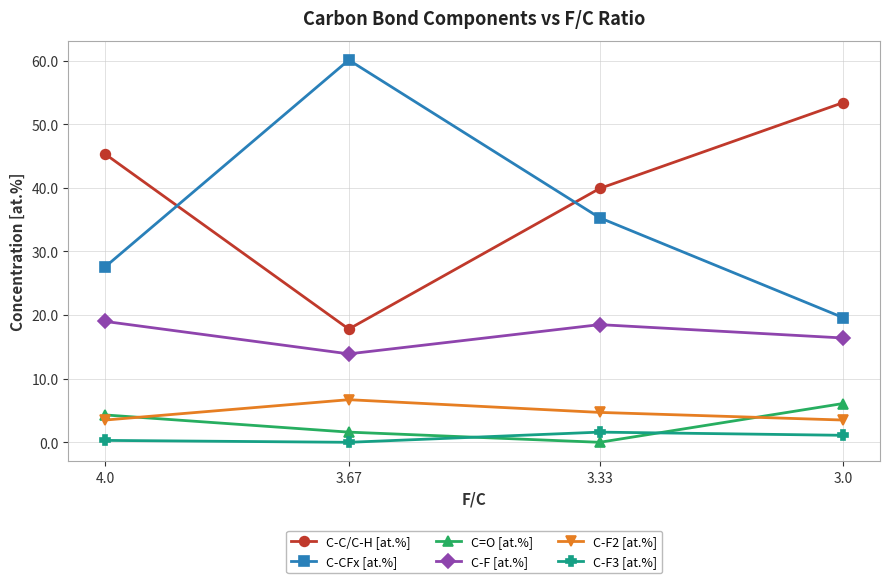

How many lines are shown in the chart?

6